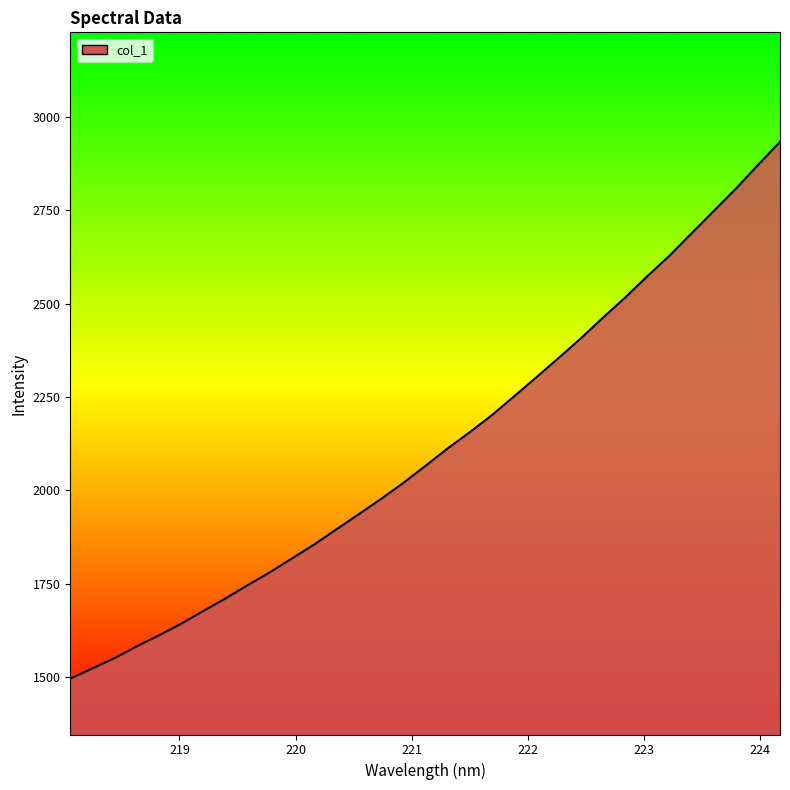

What is the sum of all values?

69890.0